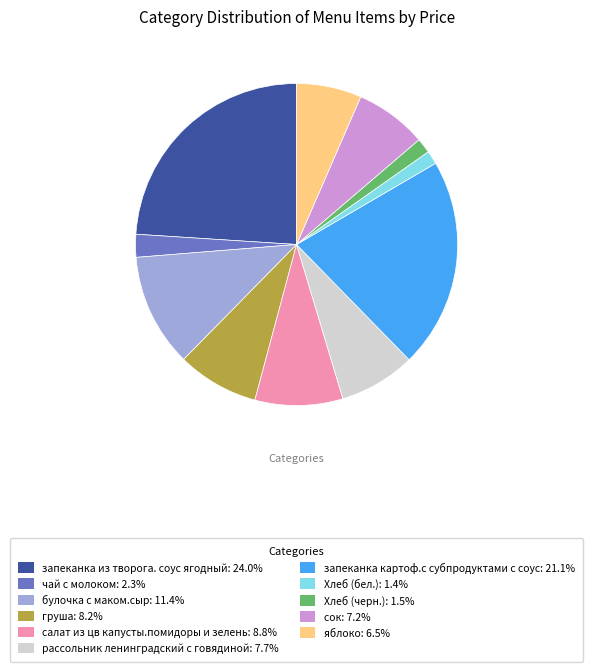

Does Хлеб (черн.): 1.5% account for over 50% of the chart?

No